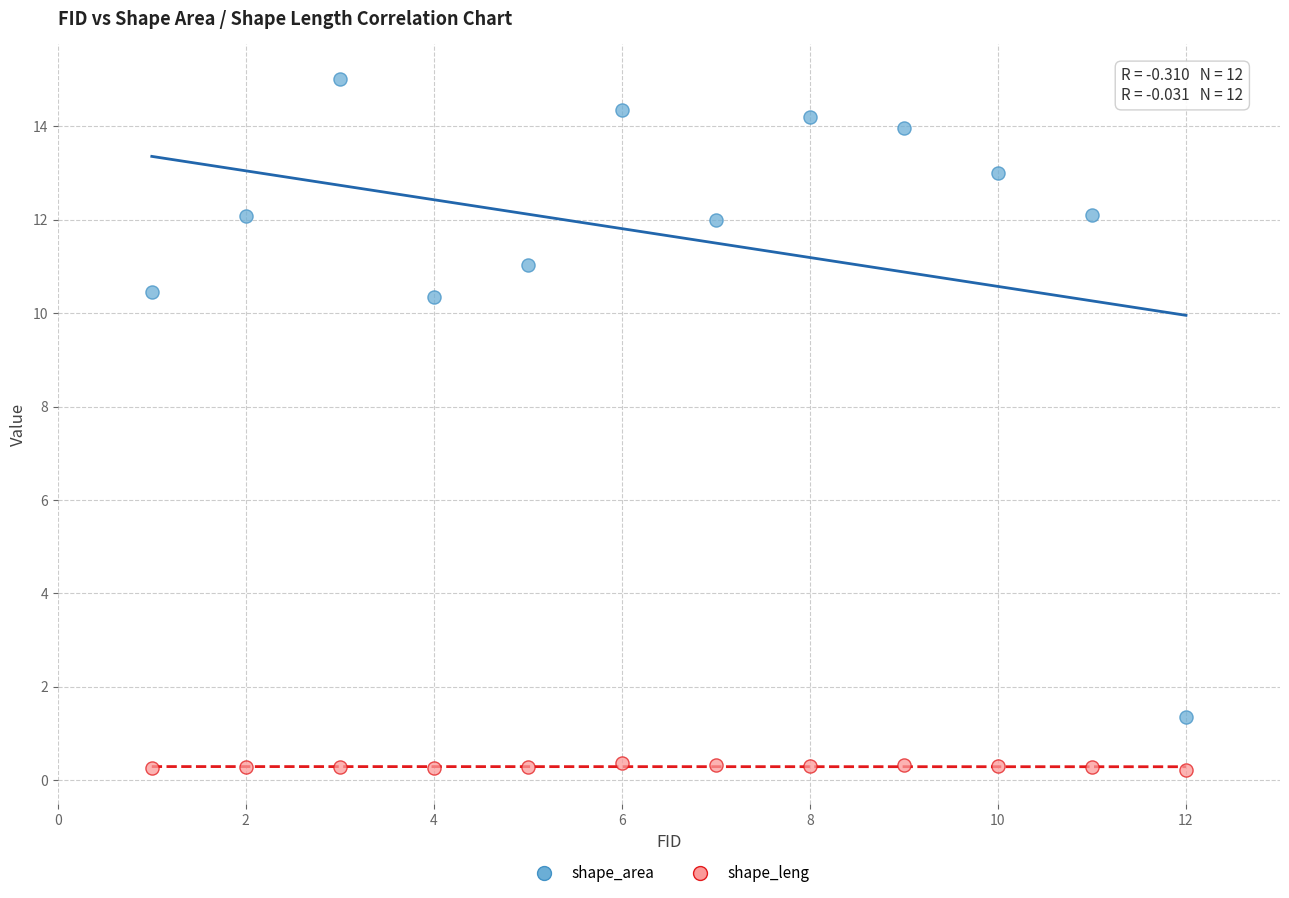

Which series contains the highest Y value?

shape_area